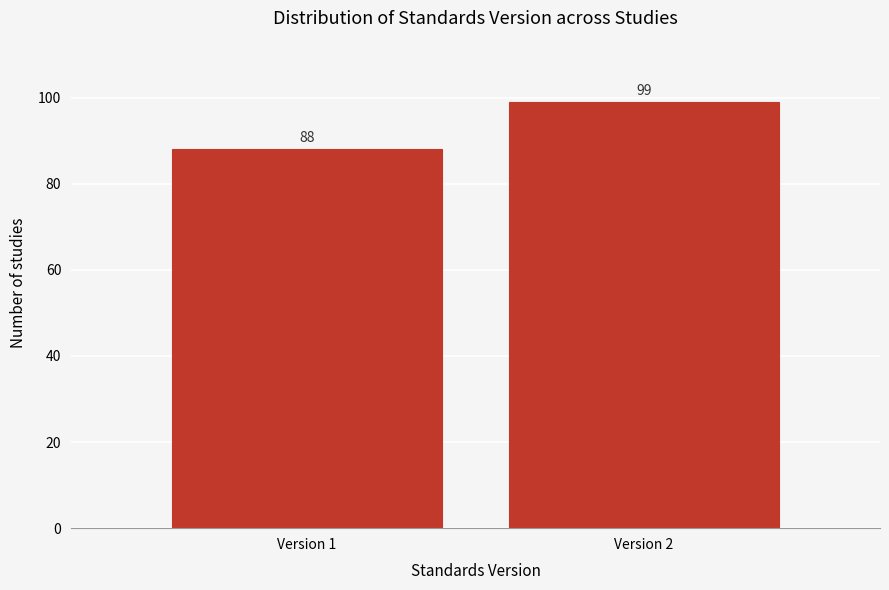

Reading left to right, transcribe all the data shown in this chart.

Version 1=88	Version 2=99